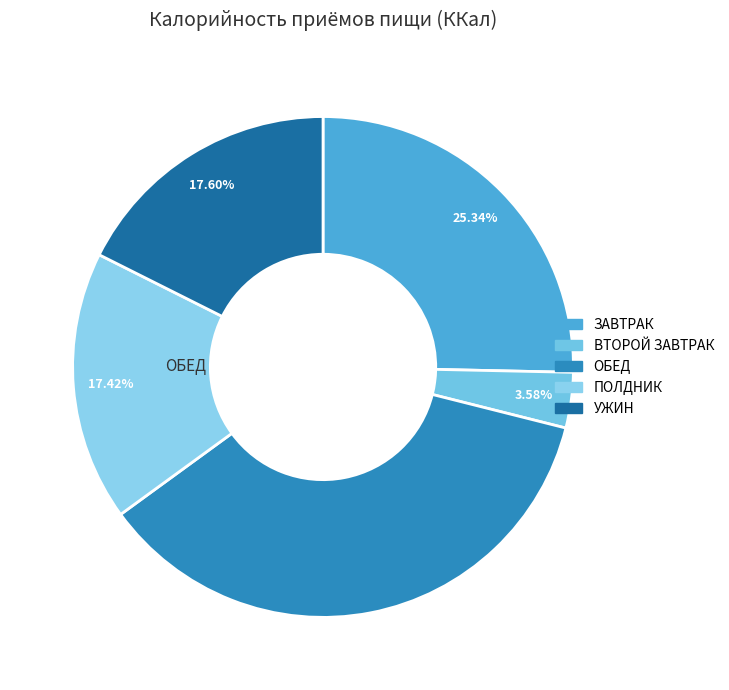

What percentage is the ЗАВТРАК slice, to the nearest percent?

25%